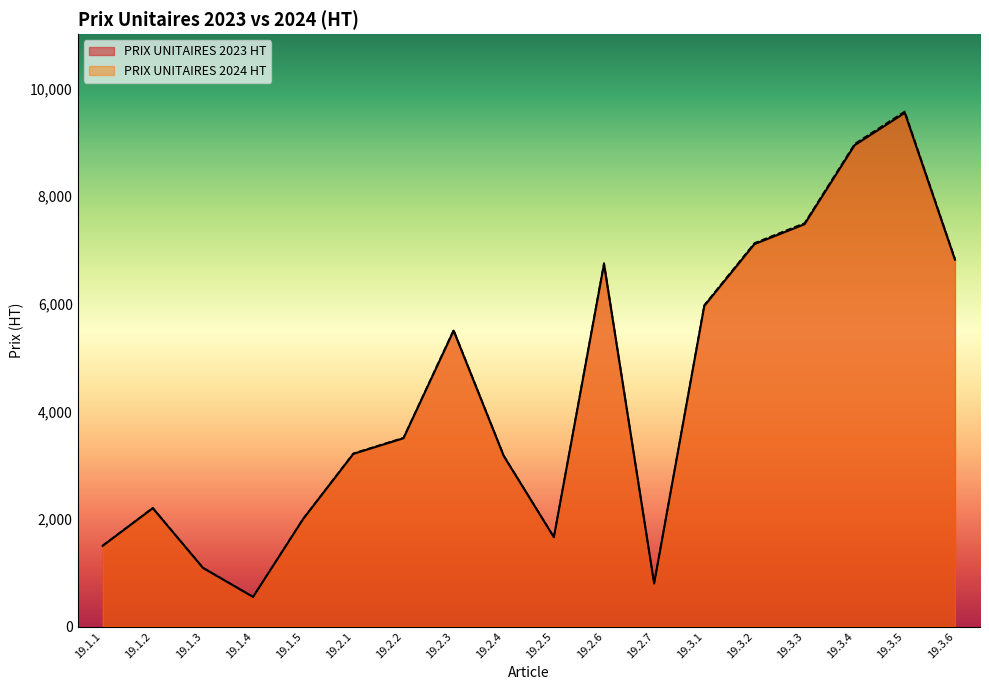

How many lines are shown in the chart?

2